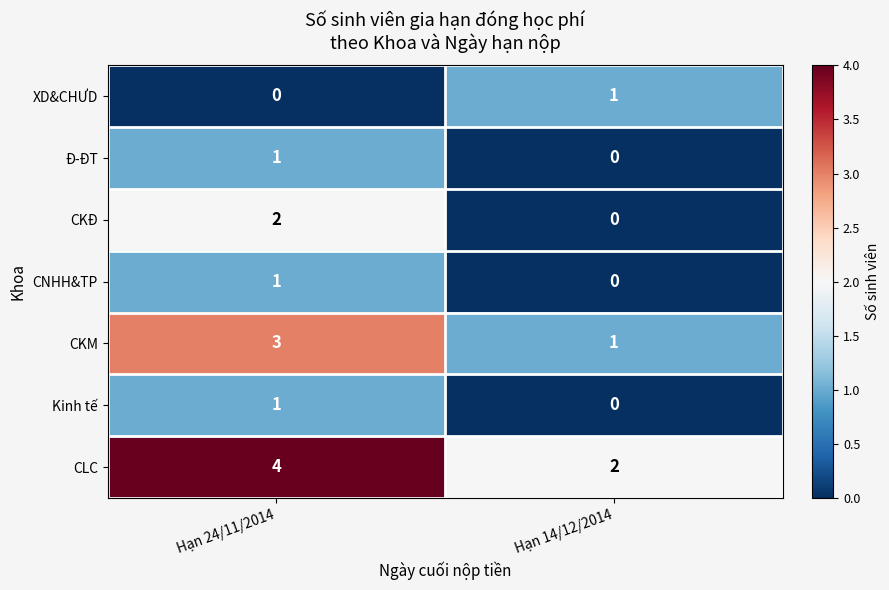

At which label is CNHH&TP closest to 0?

Hạn 14/12/2014